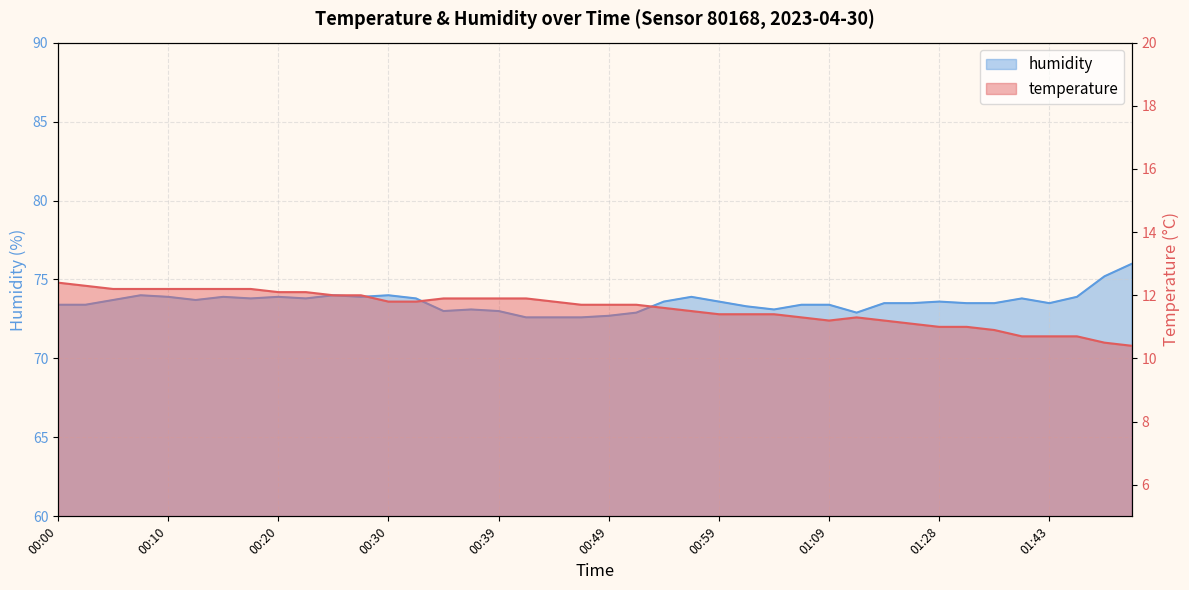

What is the sum of the temperature values at 00:10 and 00:20?

24.3